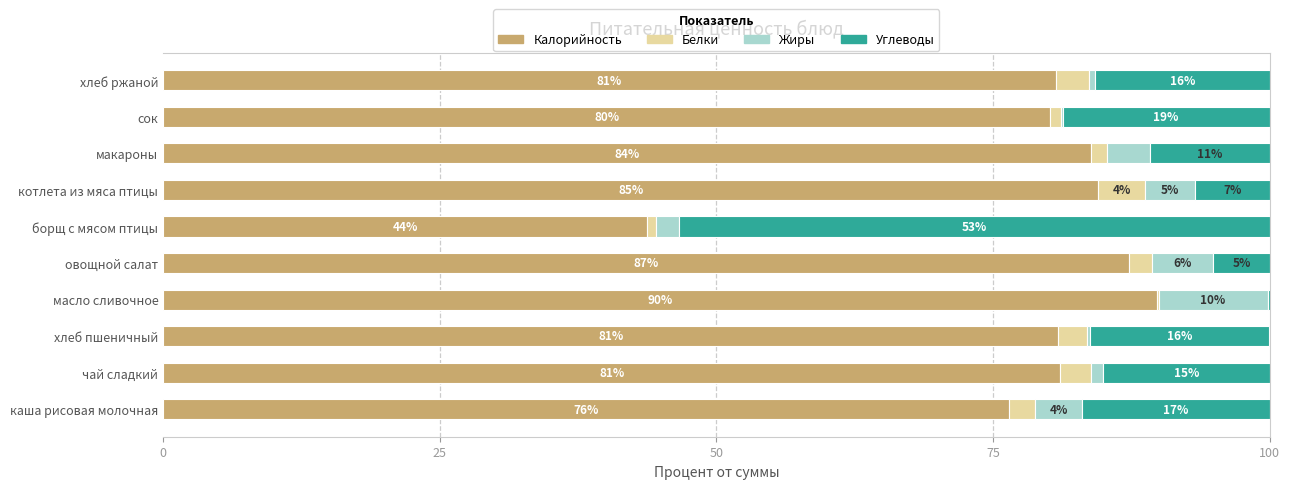

What are all the series names shown in the legend?

Калорийность, Белки, Жиры, Углеводы